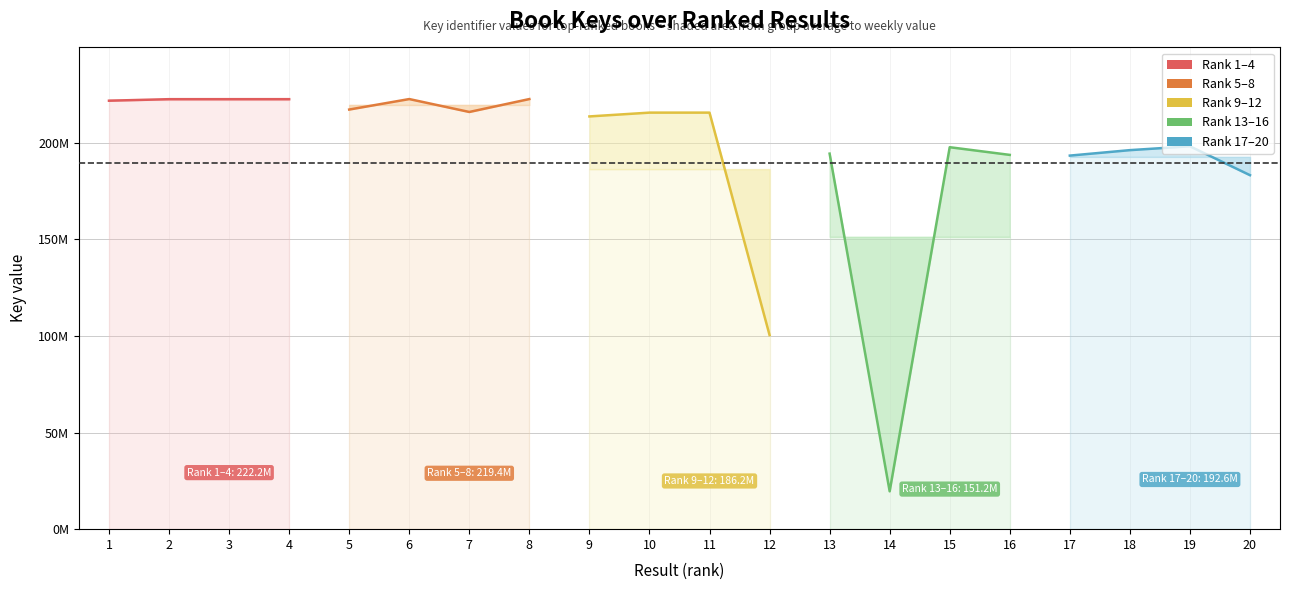

Which has a higher value, 3 or 4?

4